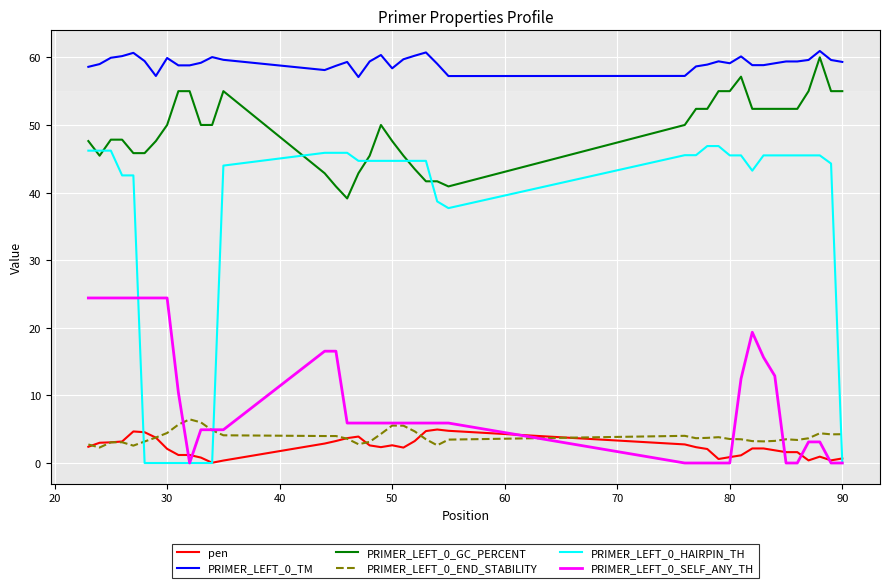

What is the highest value of the pen series?

5.0